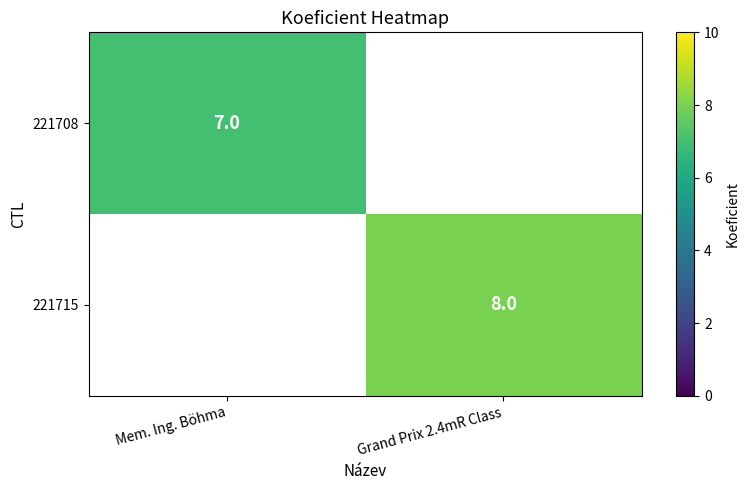

The 221708 series shows 11.2 at Mem. Ing. Böhma. True or false?

False